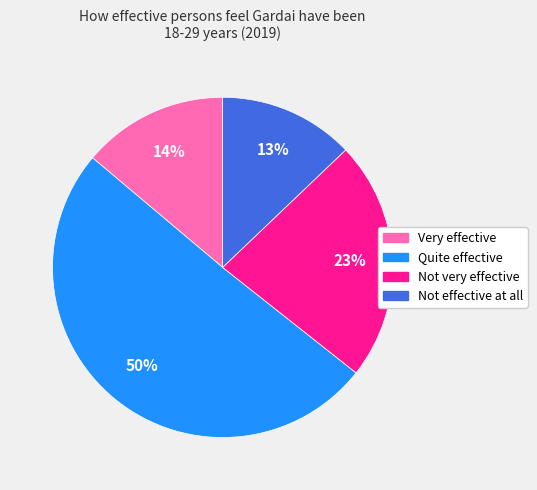

How many segments does this pie chart have?

4